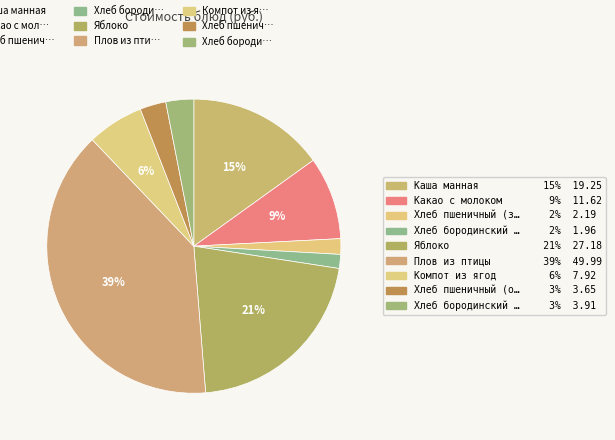

Rank the categories by value from highest to lowest.

Плов из птицы, Яблоко, Каша манная, Какао с молоком, Компот из ягод, Хлеб бородинский (обед), Хлеб пшеничный (обед), Хлеб пшеничный (завтрак), Хлеб бородинский (завтрак)